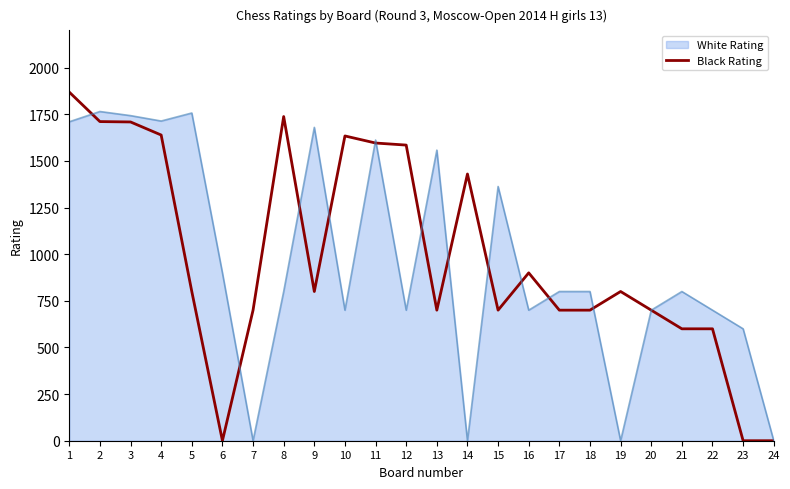

Reading left to right, what are all the values shown in this chart?

1=1869	2=1711	3=1709	4=1639	5=800	6=0	7=700	8=1738	9=800	10=1634	11=1596	12=1585	13=700	14=1430	15=700	16=900	17=700	18=700	19=800	20=700	21=600	22=600	23=0	24=0